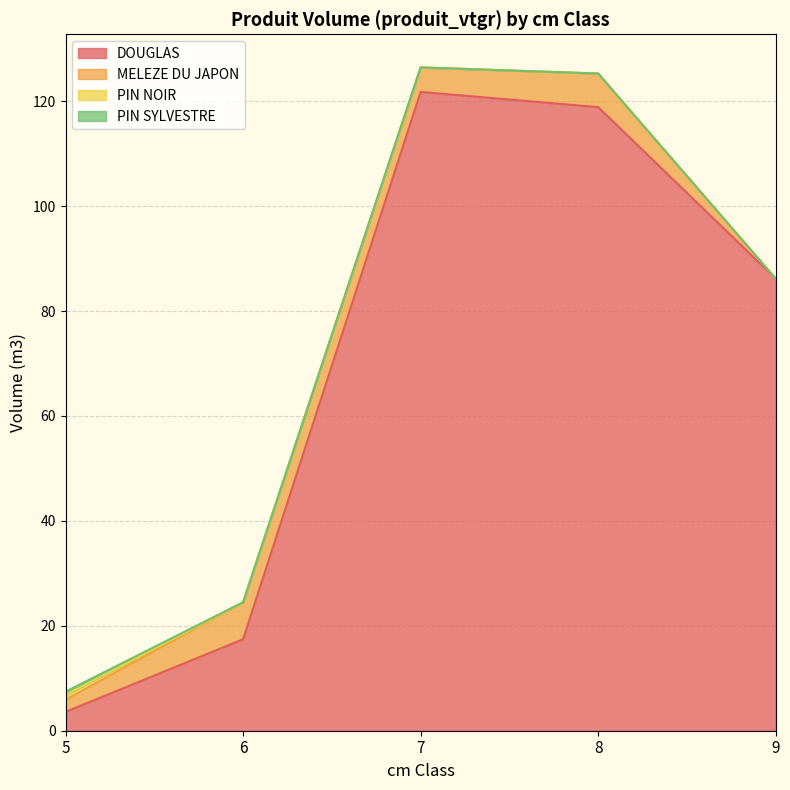

At which label is PIN SYLVESTRE closest to 0?

6